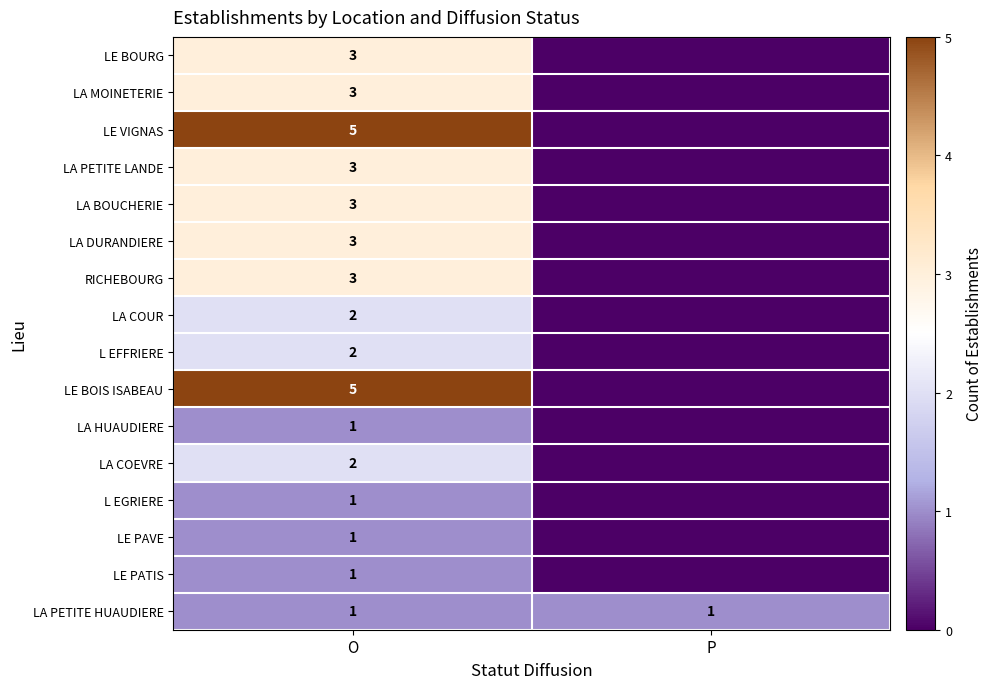

The value of LA PETITE HUAUDIERE at O is 2. True or false?

False